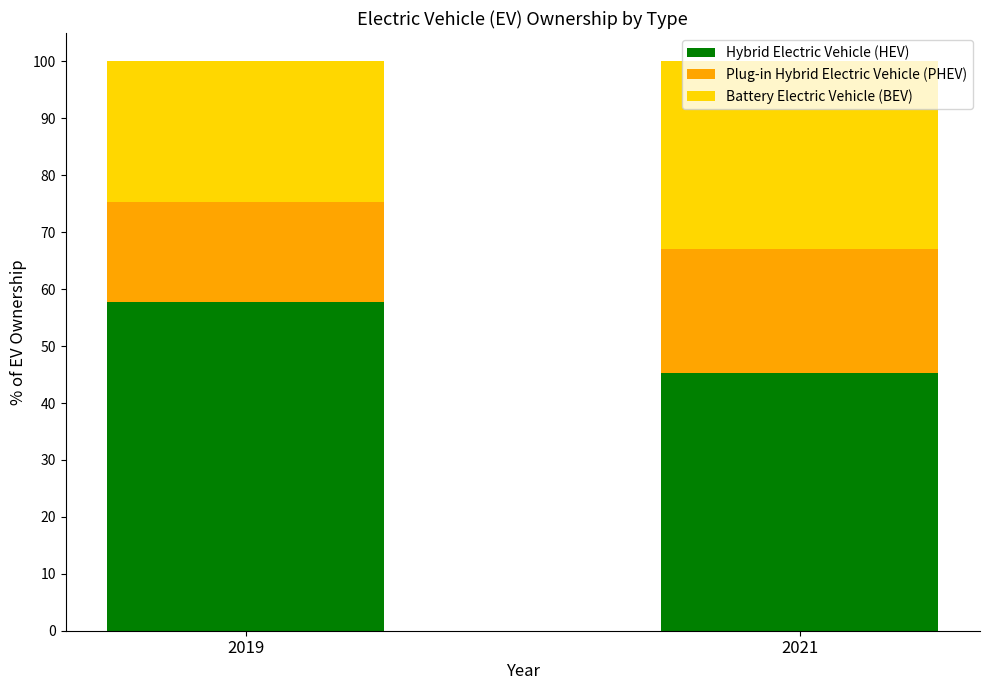

Which category has the lowest value in the Hybrid Electric Vehicle (HEV) series?

2021